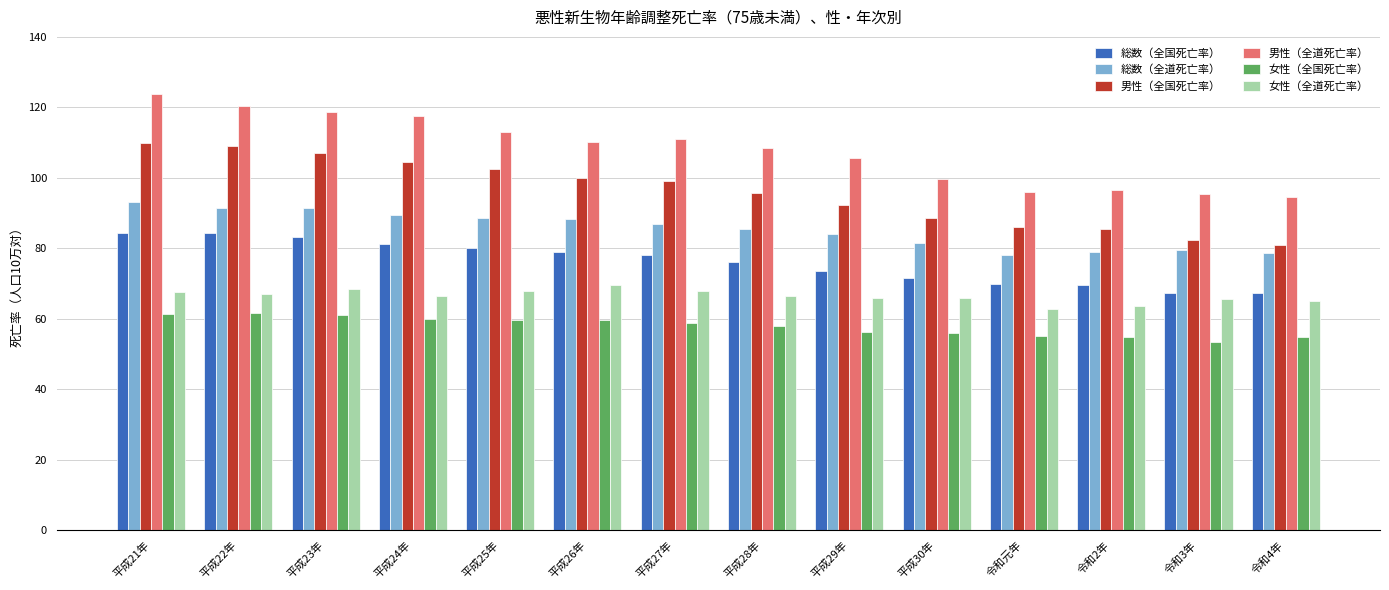

What is the value of the 総数（全道死亡率） bar at the 11th from the left?

78.0